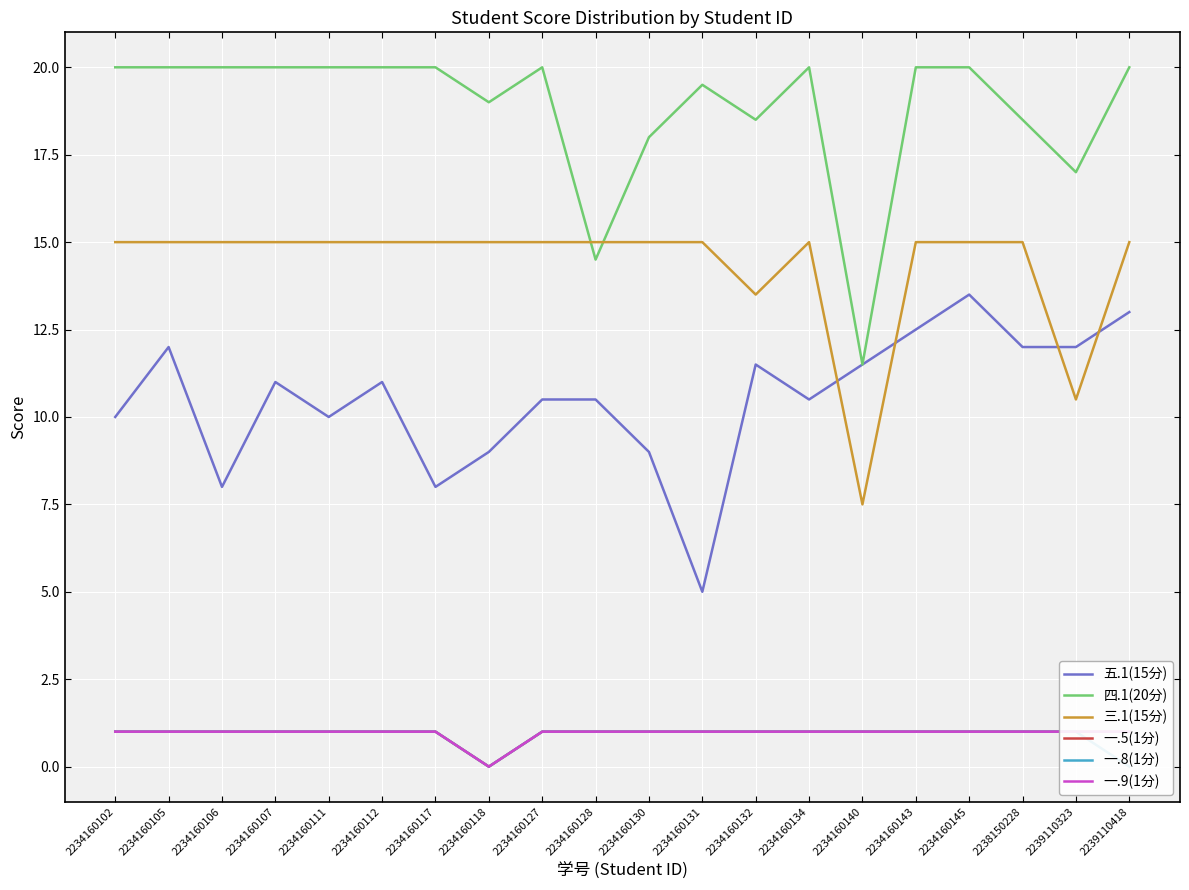

At 2239110323, list the series in order from smallest to largest.

一.5(1分), 一.8(1分), 一.9(1分), 三.1(15分), 五.1(15分), 四.1(20分)